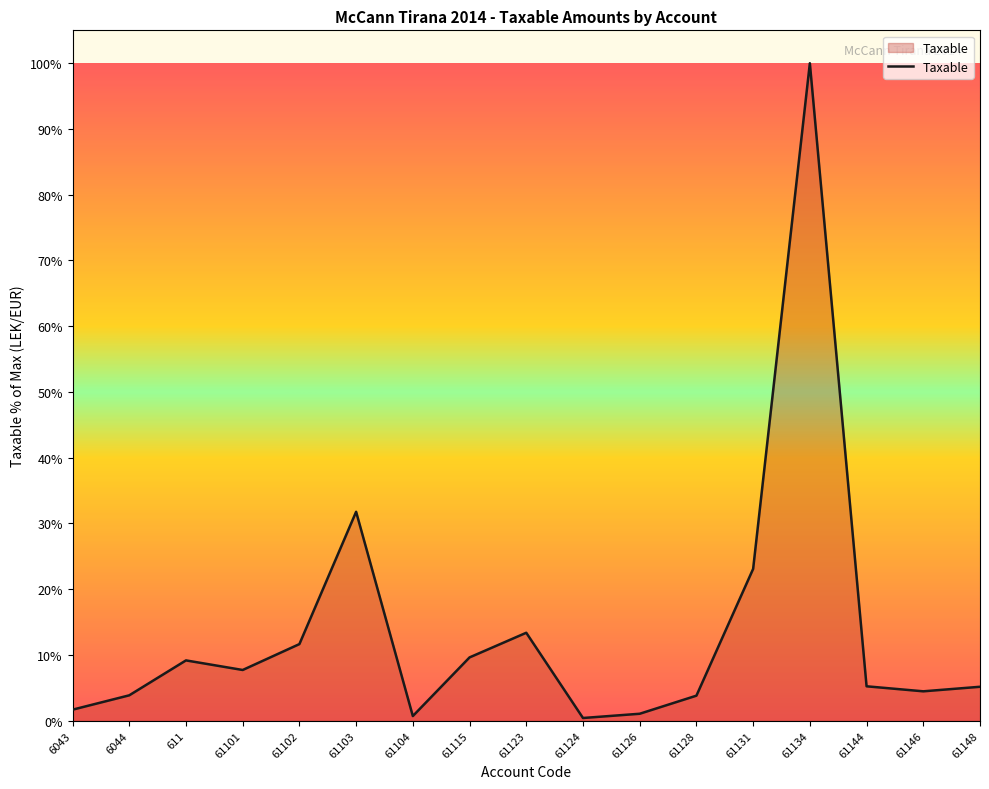

At which label does the data first exceed 5?

611